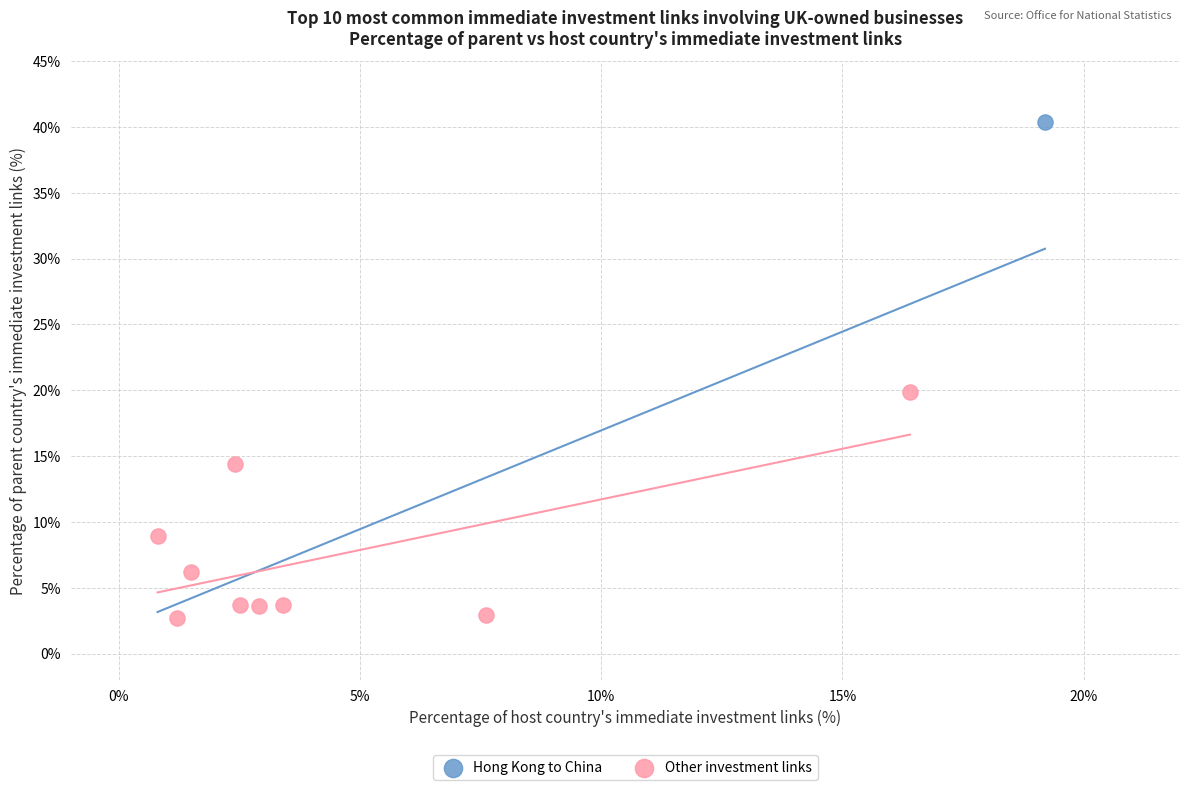

What are all the series names shown in the legend?

Hong Kong to China, Other investment links